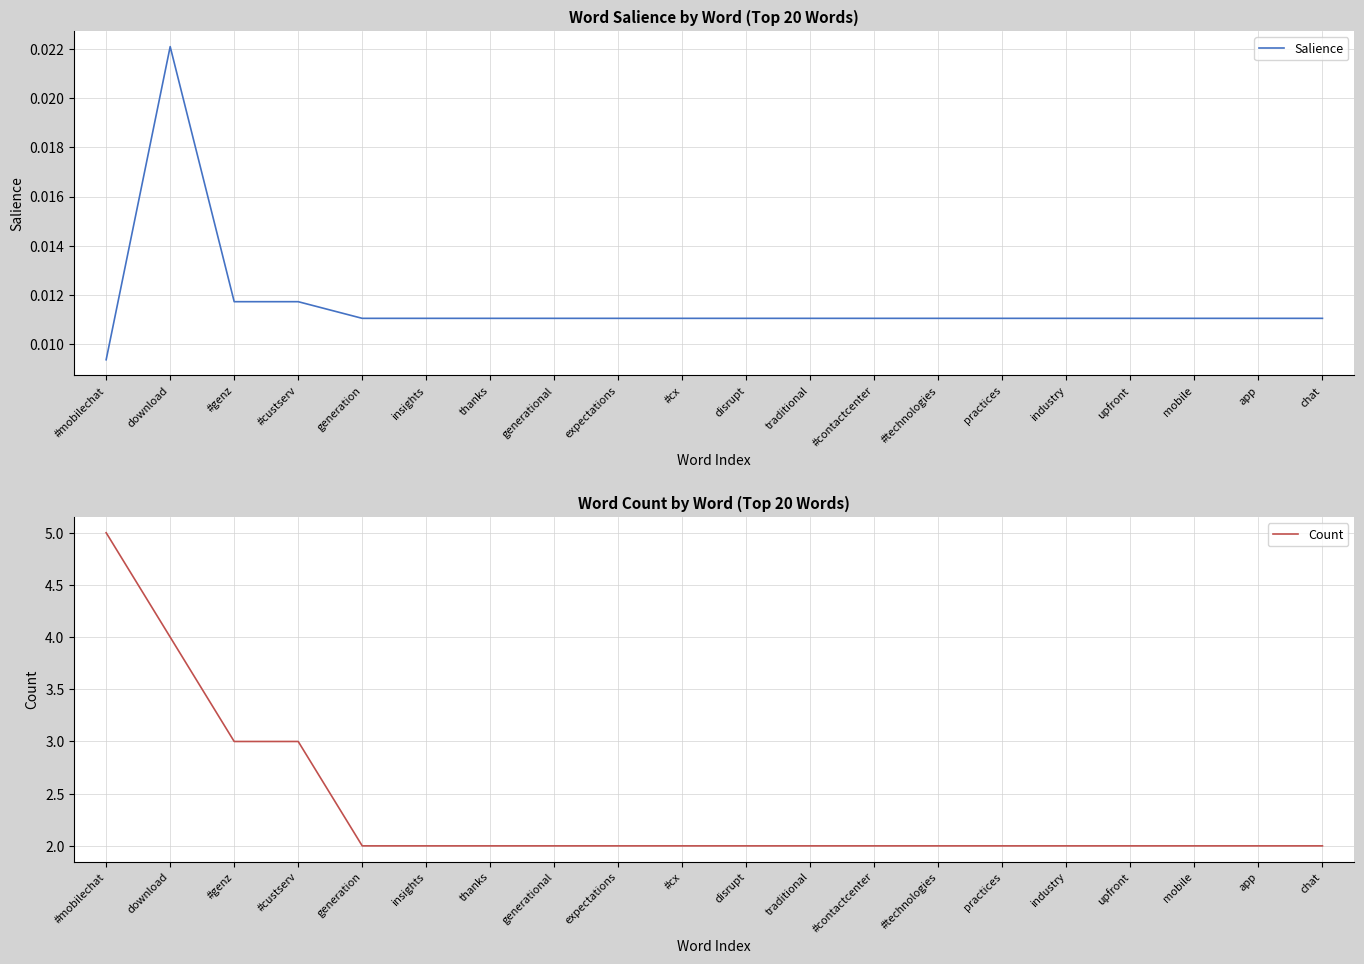

At which label does Salience reach its peak?

download